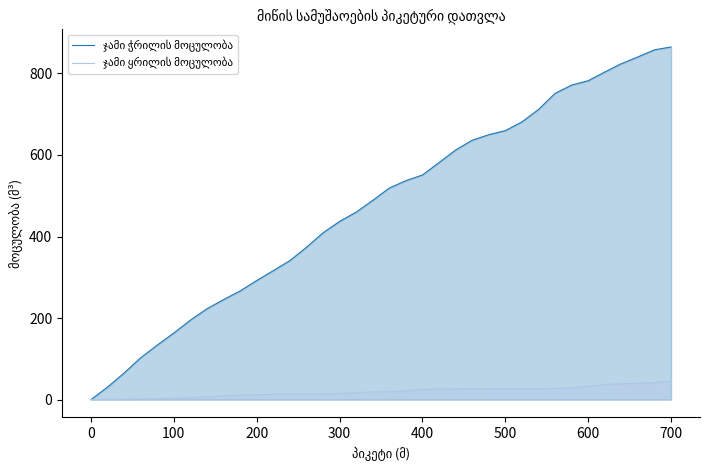

What is the greatest value displayed?

864.9